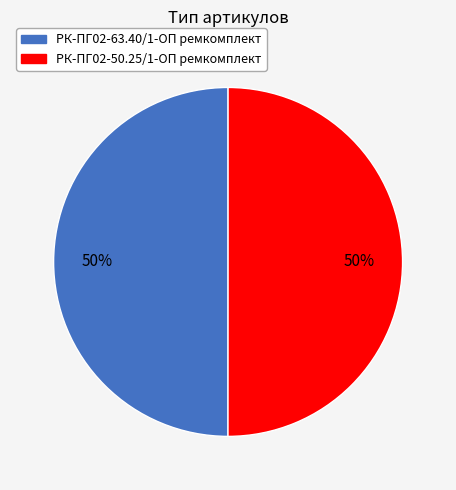

To the nearest percent, what portion does РК-ПГ02-50.25/1-ОП ремкомплект represent?

50%